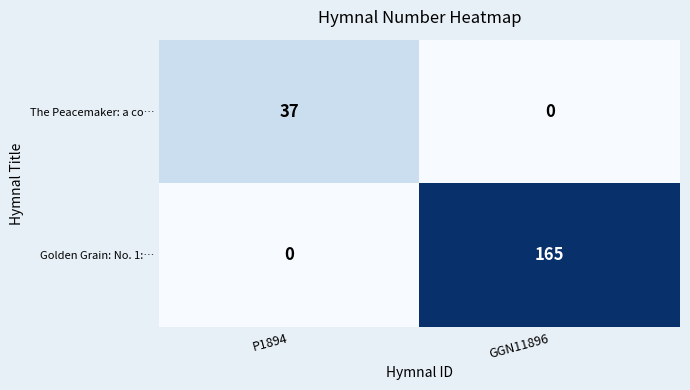

At which label does The Peacemaker: a co… reach its minimum?

GGN11896